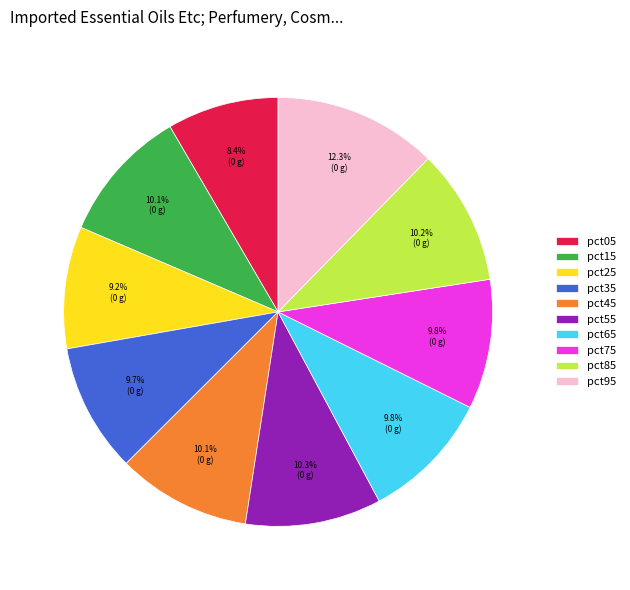

What is the largest slice in the pie chart?

pct95